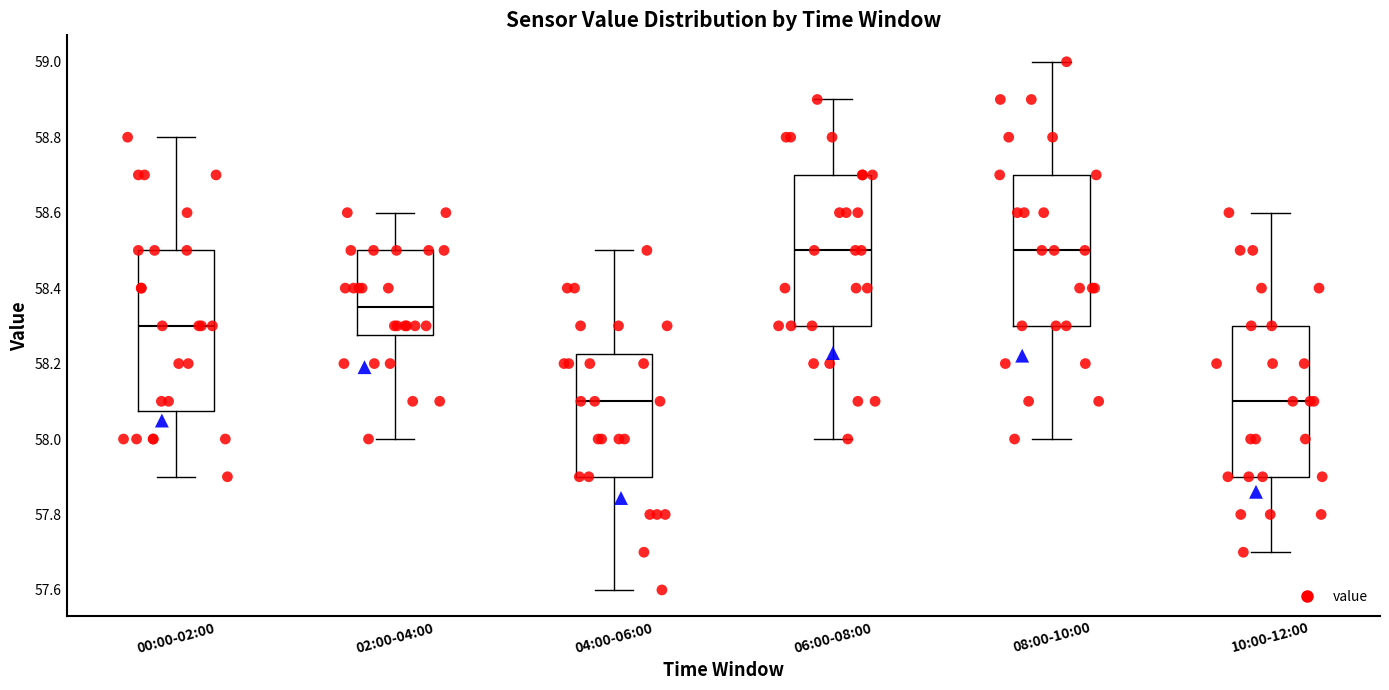

Which box is the tallest, from its lower edge to its upper edge?

00:00-02:00